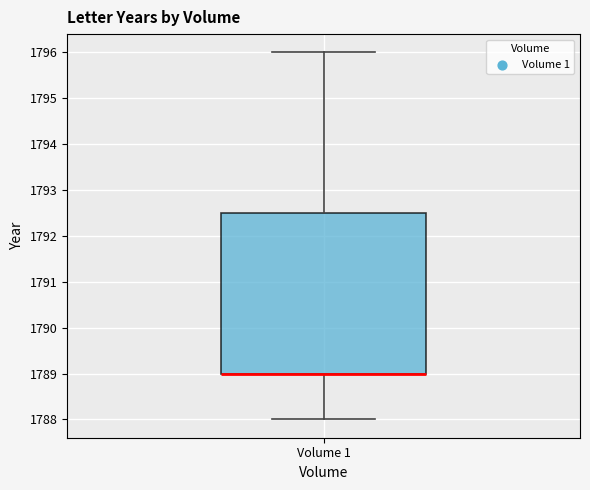

Where does the upper whisker of the box for Volume 1 end on the y-axis? The values are not printed on the chart, so give them approximately, as read against the axis.

1796.0